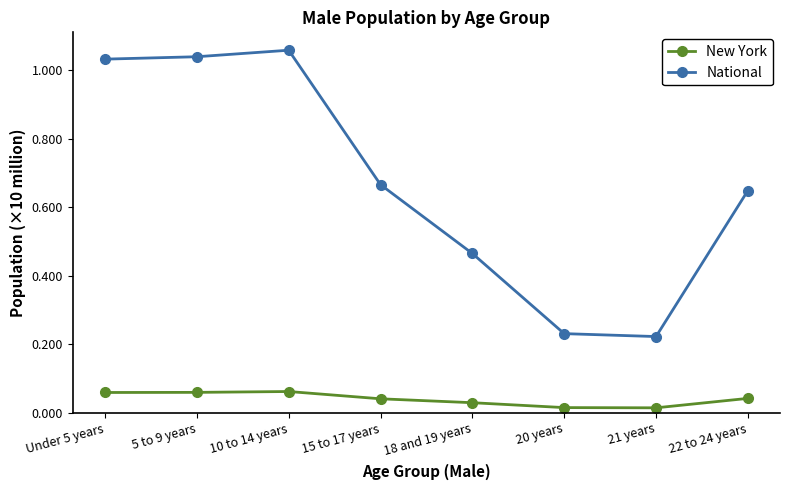

At how many categories does at least one series exceed 0?

8